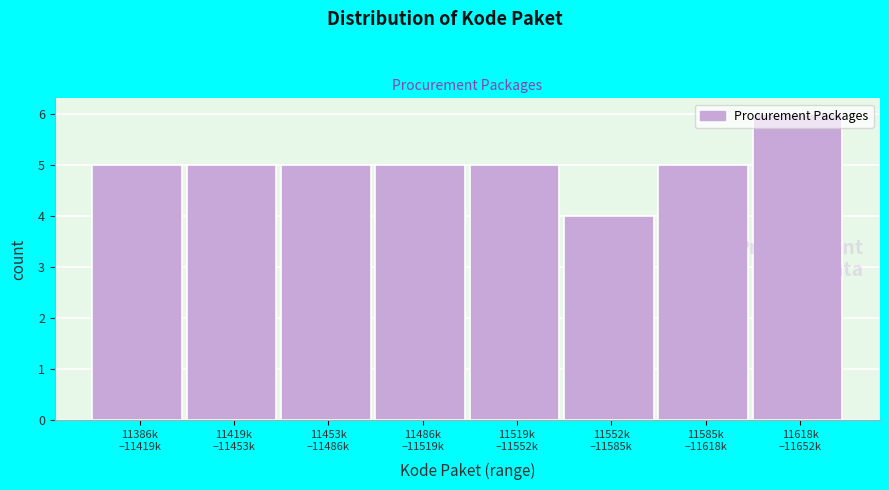

What is the sum of all values?

40